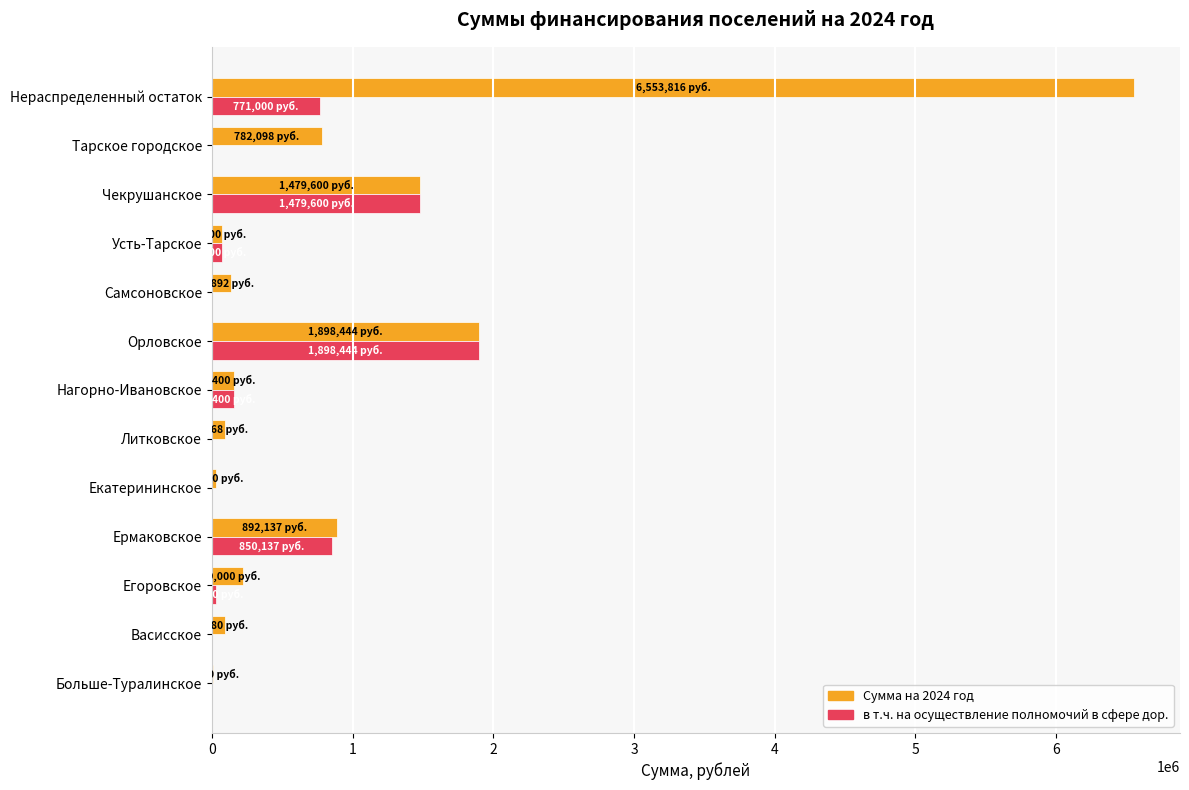

At which category is the sum across all series the highest?

Нераспределенный остаток